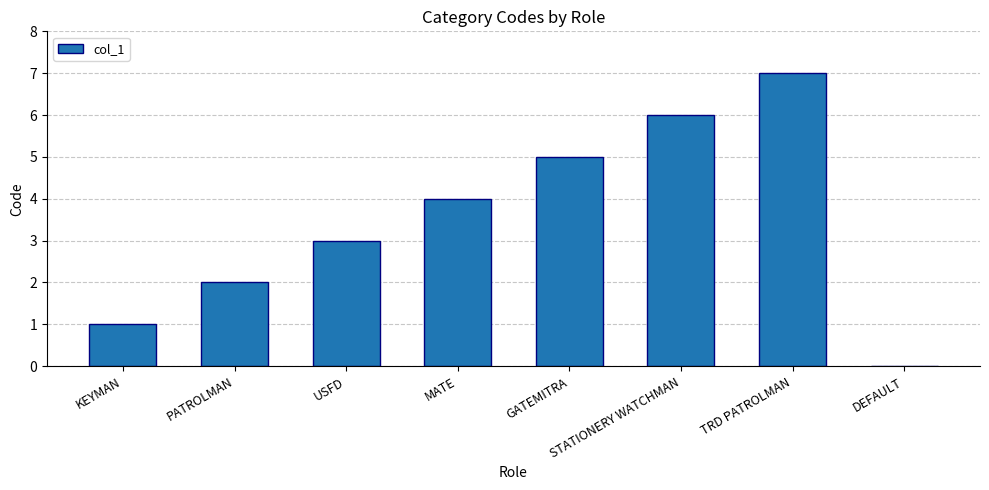

How many values are between 2 and 6?

5